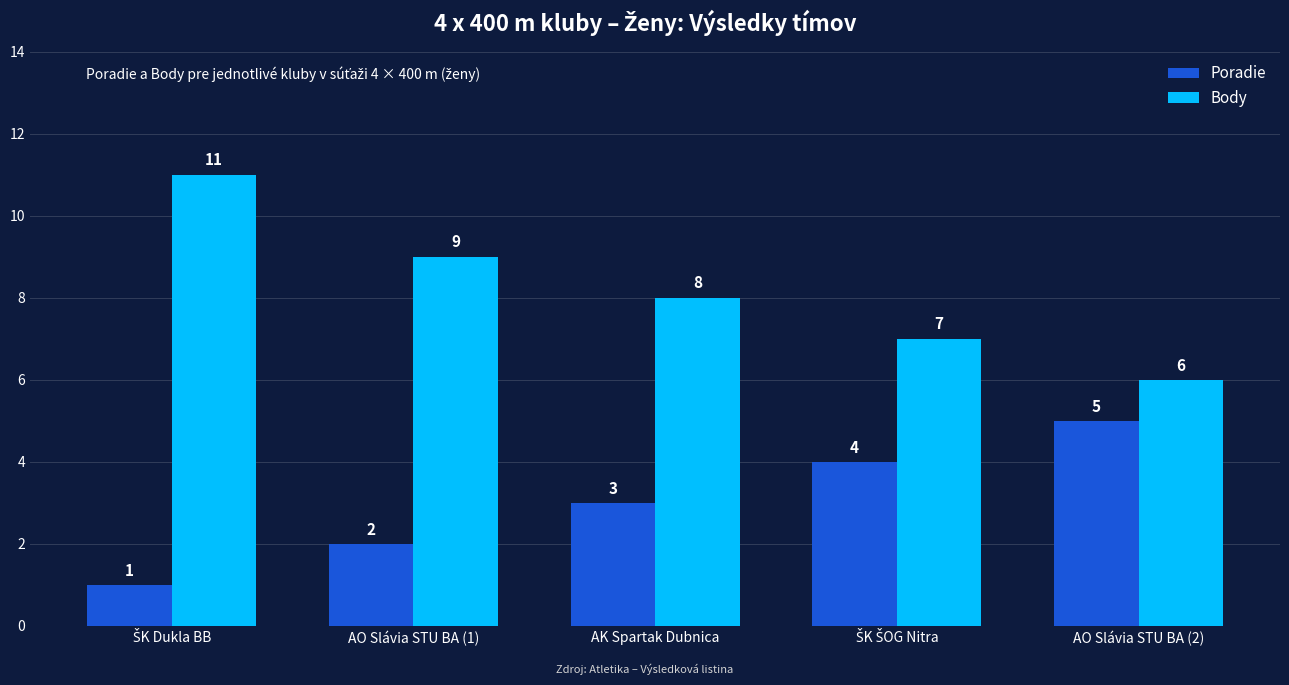

How many values in the Poradie series are below 3?

2